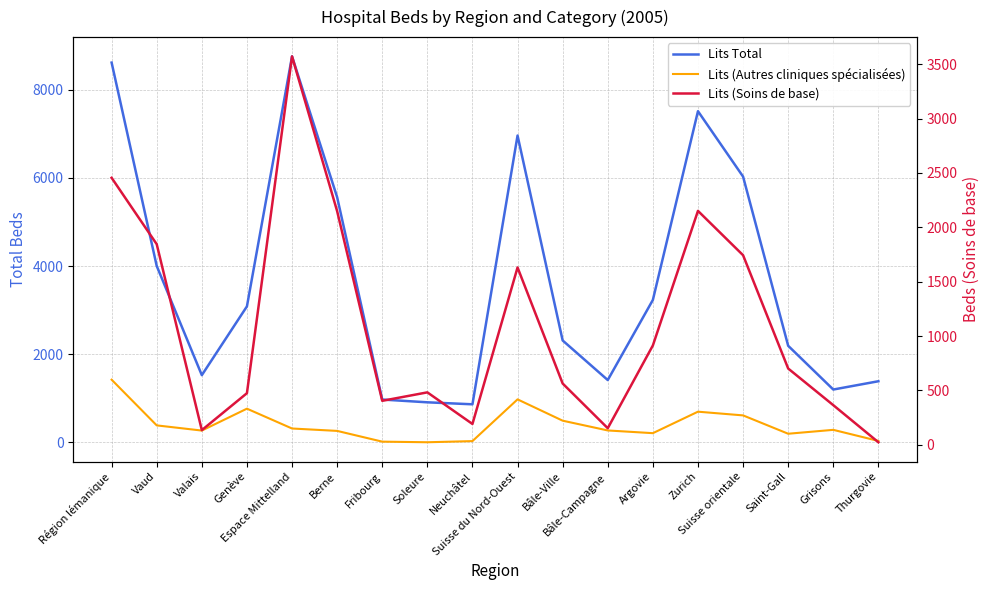

What is the approximate value of Lits (Soins de base) at Bâle-Campagne?

153.0